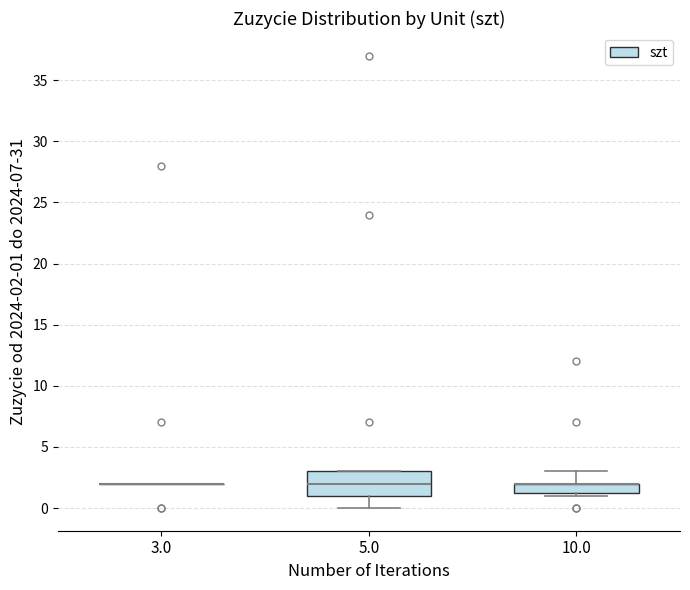

Which box is the tallest, from its lower edge to its upper edge?

5.0